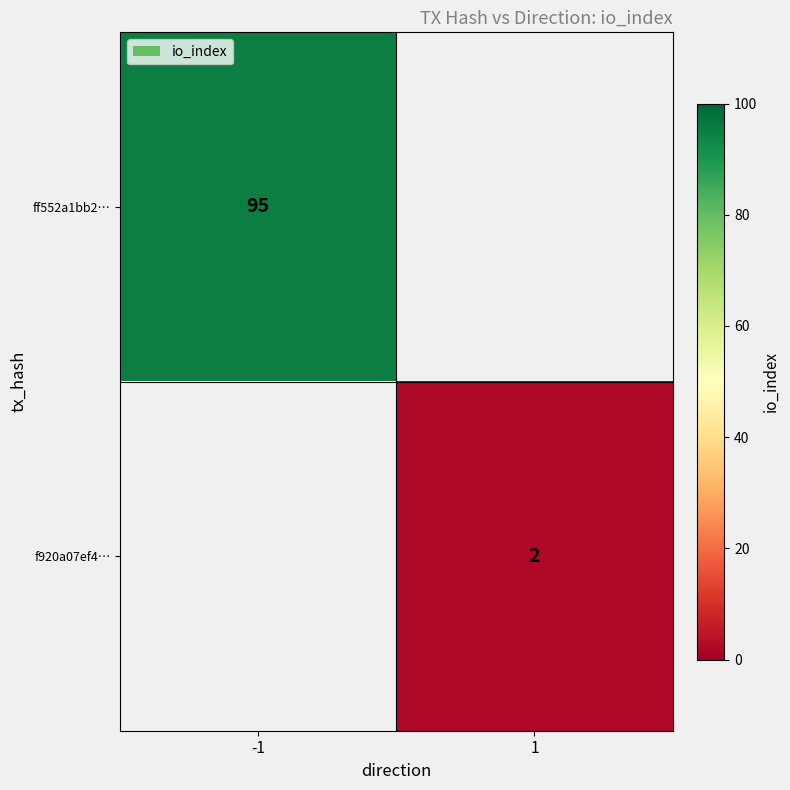

Which category has the lowest value across all series?

1